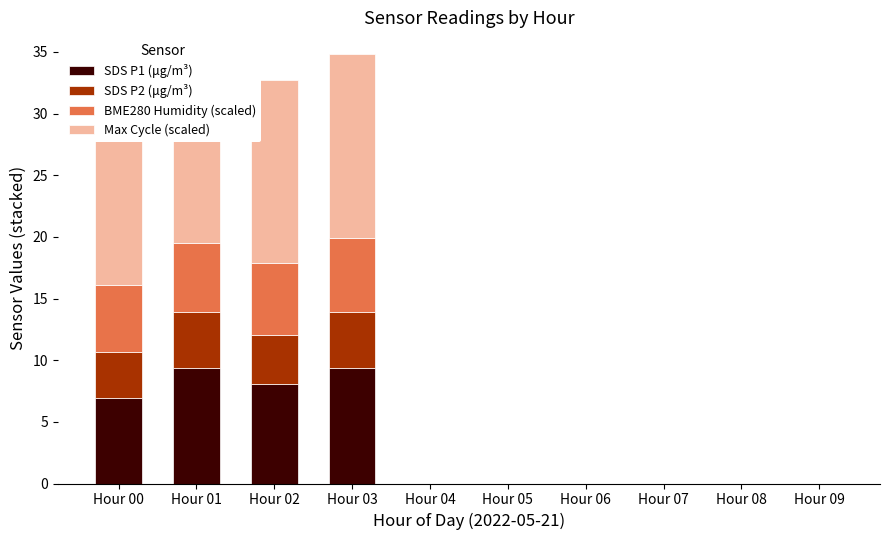

List the labels in order of Max Cycle (scaled) value, smallest first.

Hour 04, Hour 05, Hour 06, Hour 07, Hour 08, Hour 09, Hour 02, Hour 03, Hour 01, Hour 00